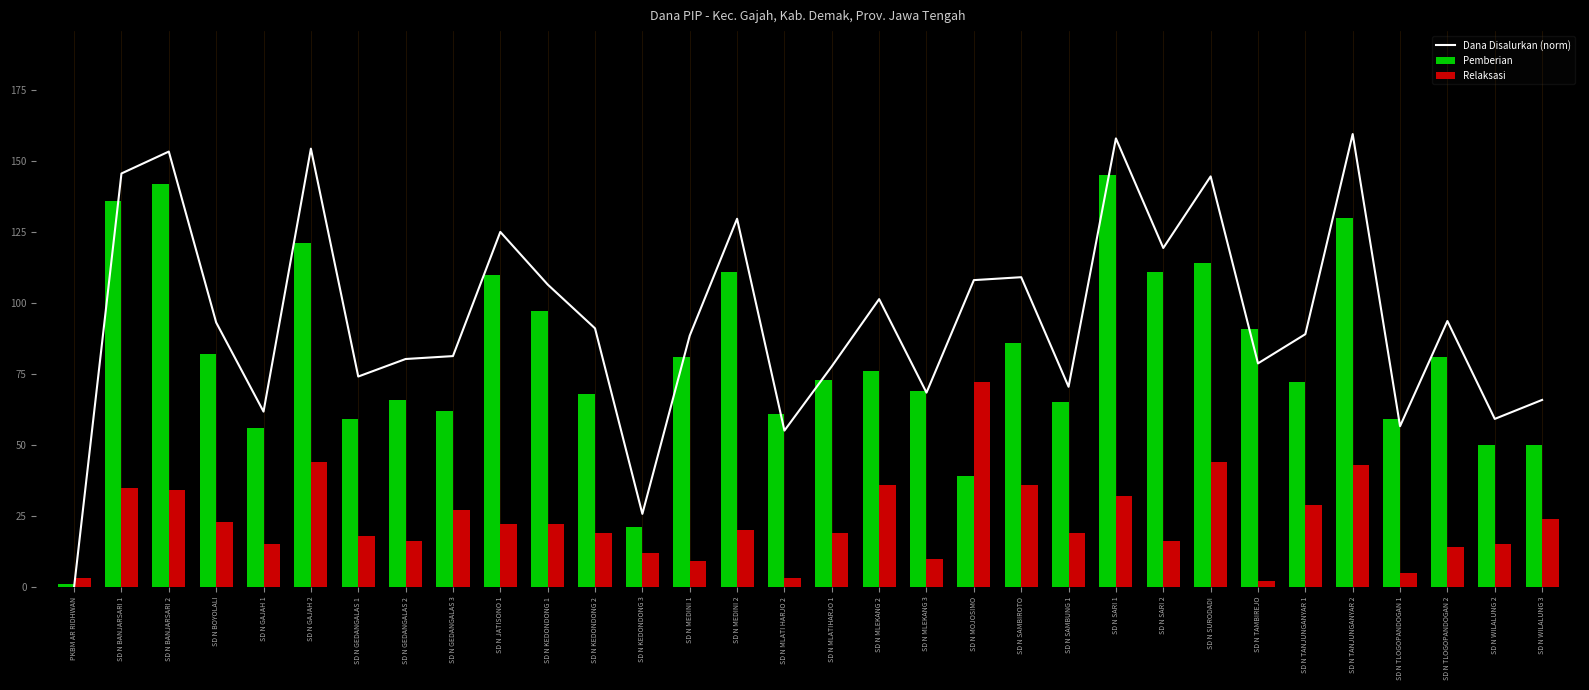

Does the chart contain stacked bars?

No